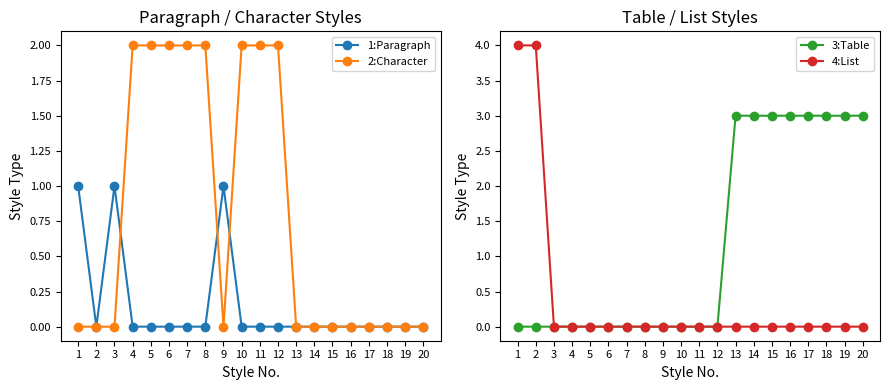

What are all the series names shown in the legend?

1:Paragraph, 2:Character, 3:Table, 4:List